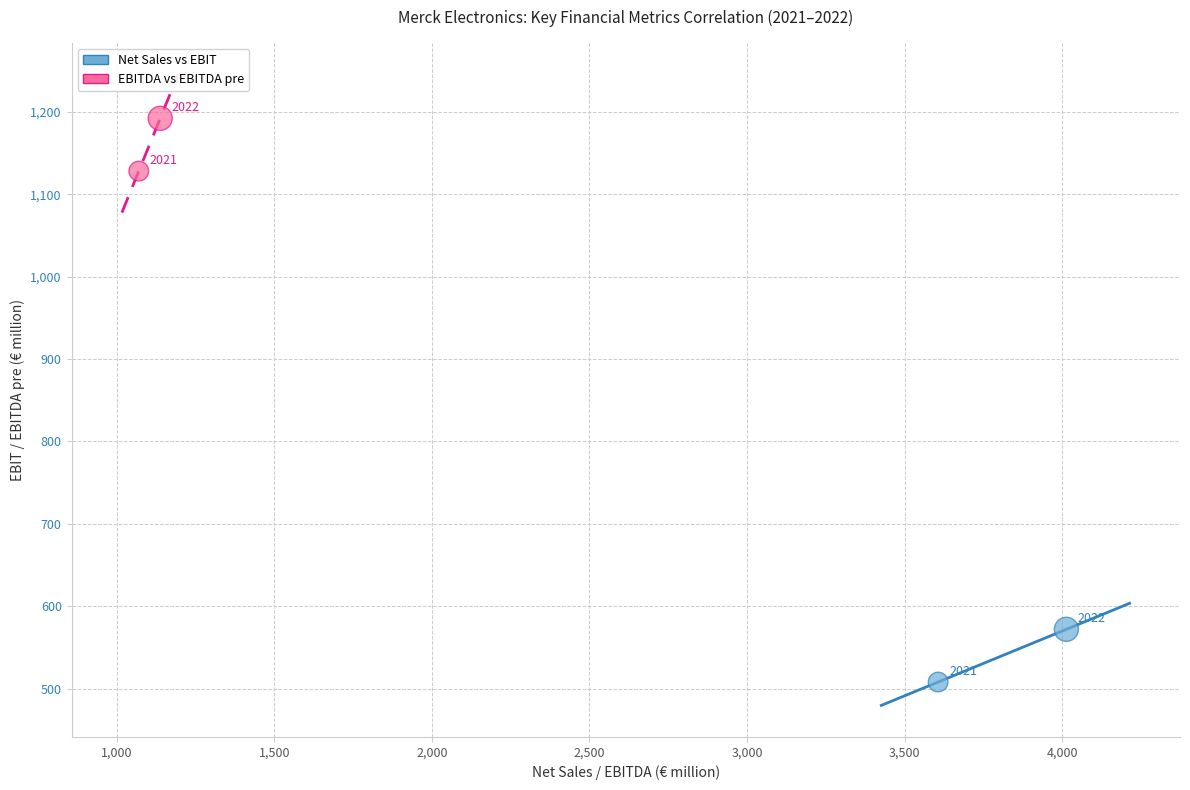

What are all the series names shown in the legend?

Net Sales vs EBIT, EBITDA vs EBITDA pre